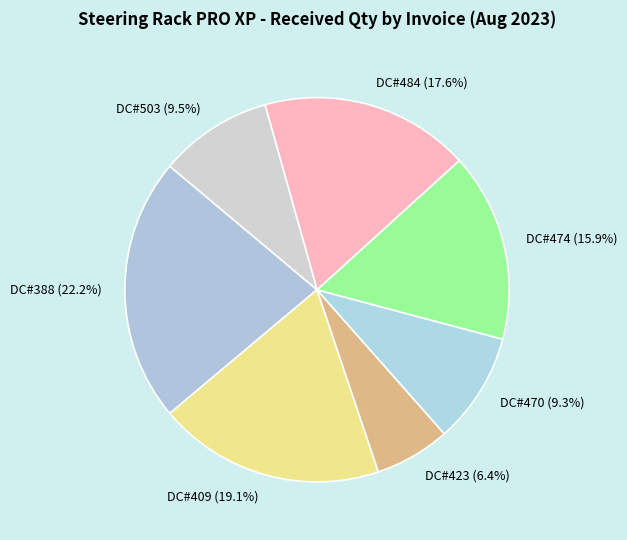

Which slice is the smallest?

DC#423